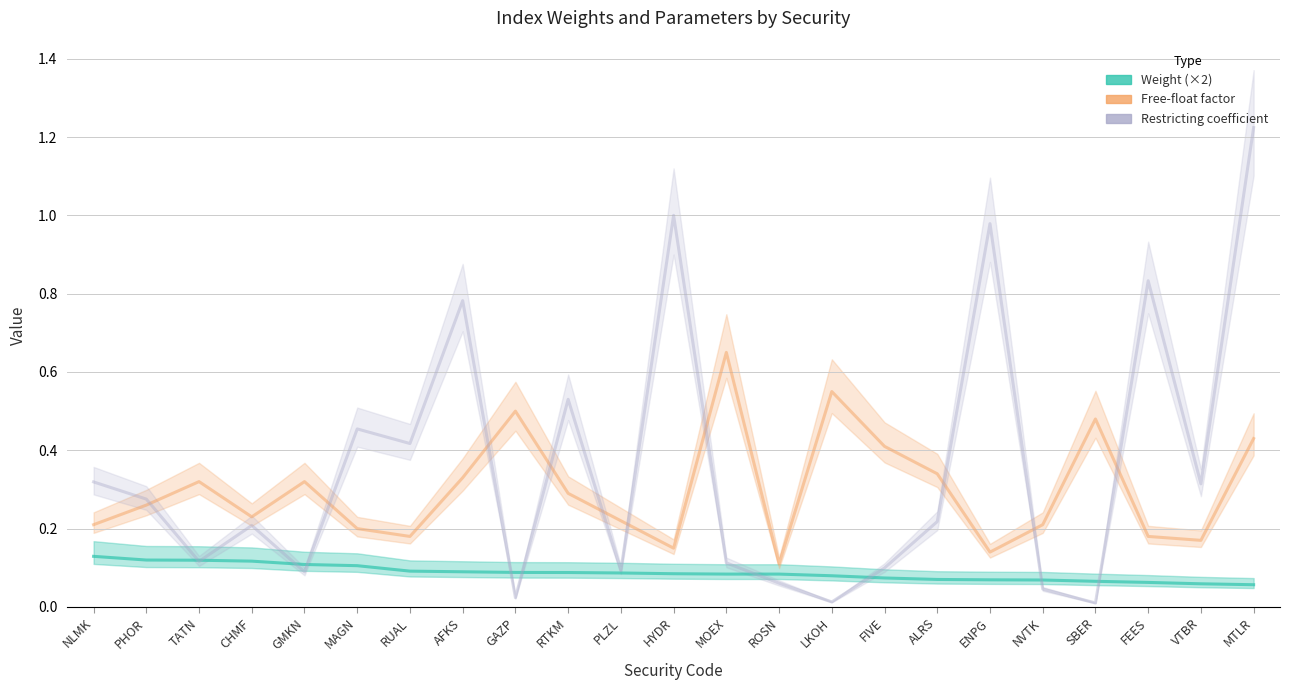

True or false: Restricting coefficient has more than 0 interior local peaks.

True